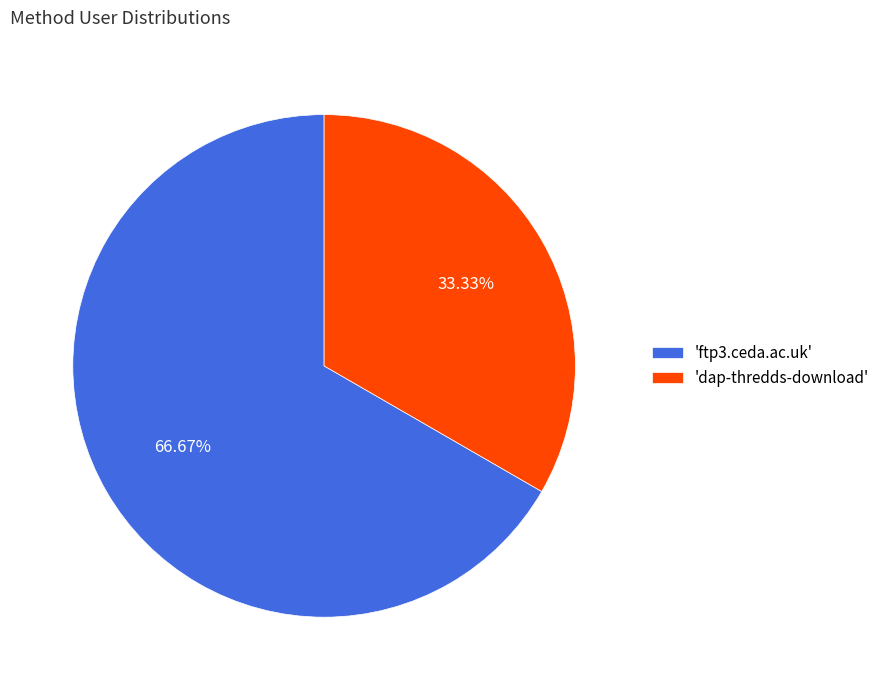

Approximately how many times larger is the value at 'ftp3.ceda.ac.uk' compared to 'dap-thredds-download'?

2.0